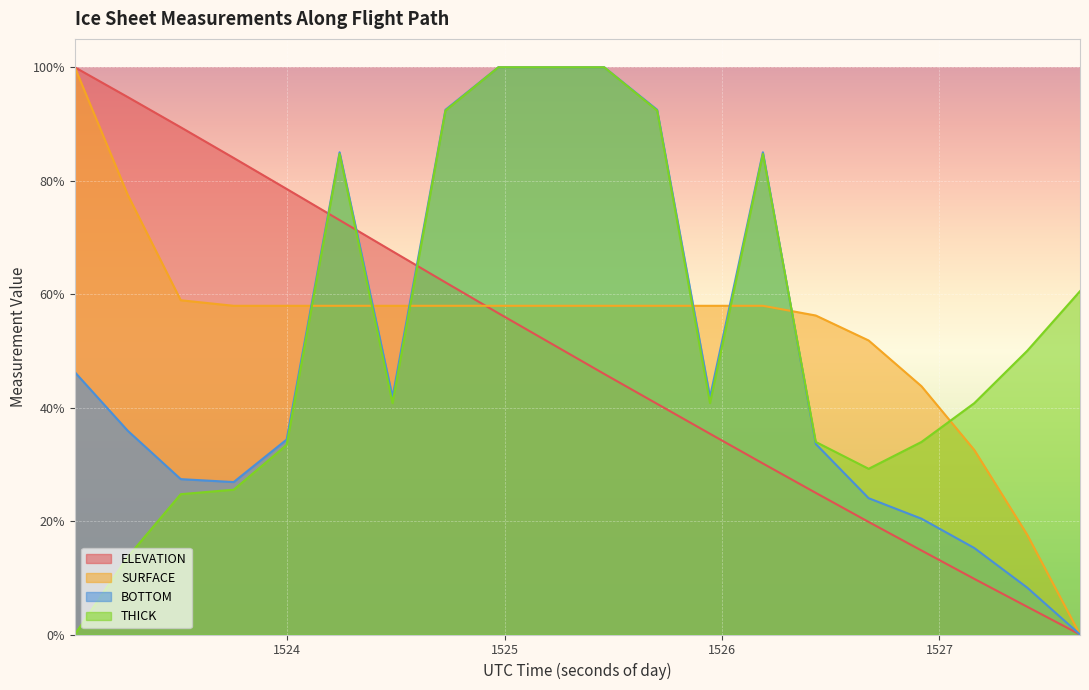

True or false: THICK and BOTTOM intersect in this chart.

True